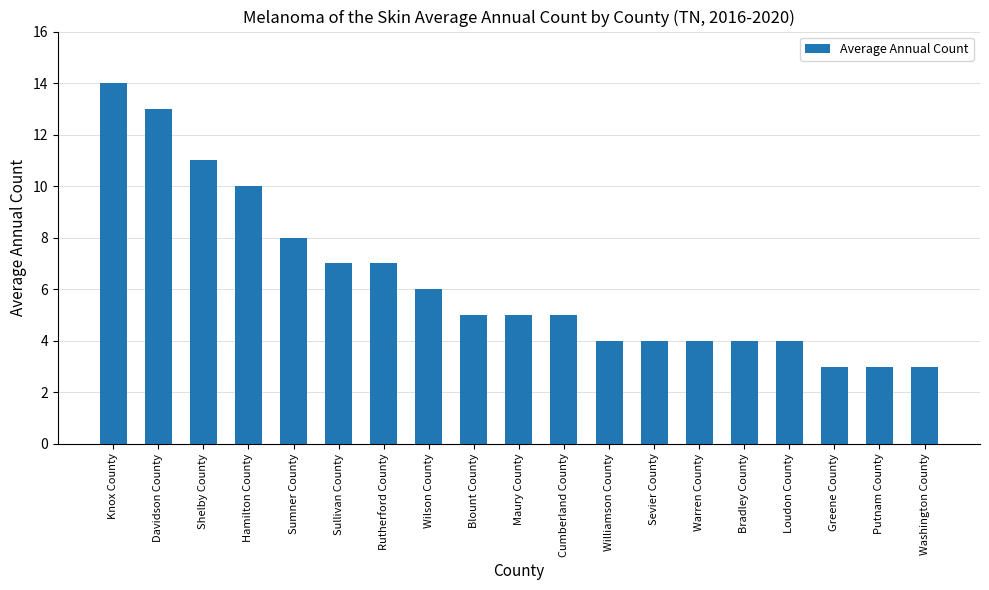

What is the approximate value at Wilson County, to the nearest 10?

10